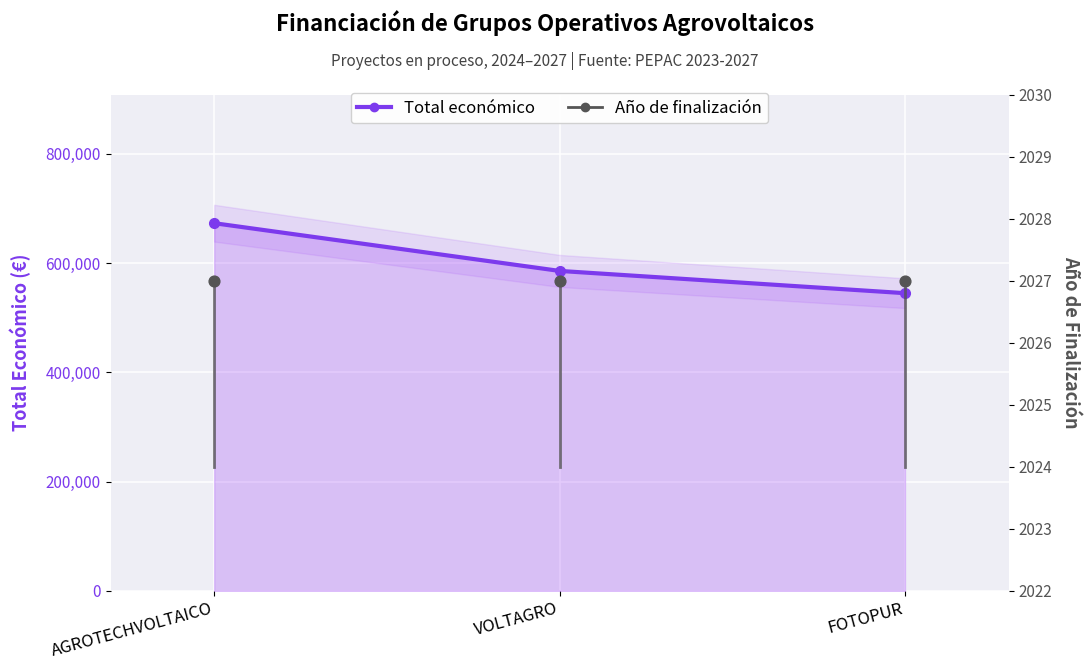

What is the change in value from AGROTECHVOLTAICO to FOTOPUR?

-128061